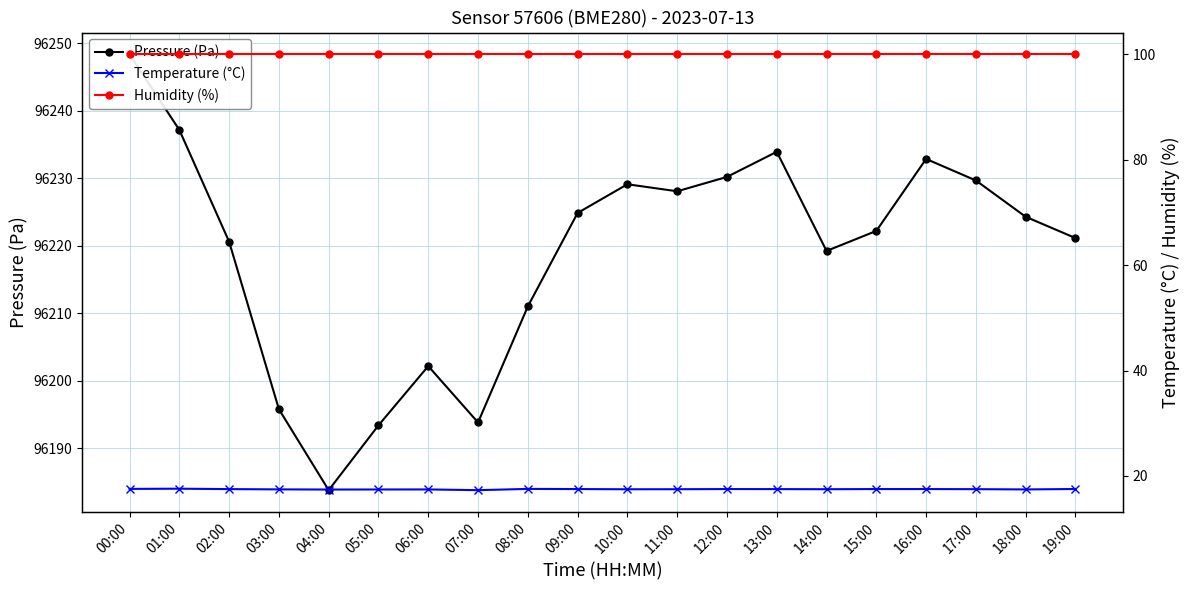

The Temperature (°C) series shows 17.5 at 15:00. True or false?

True